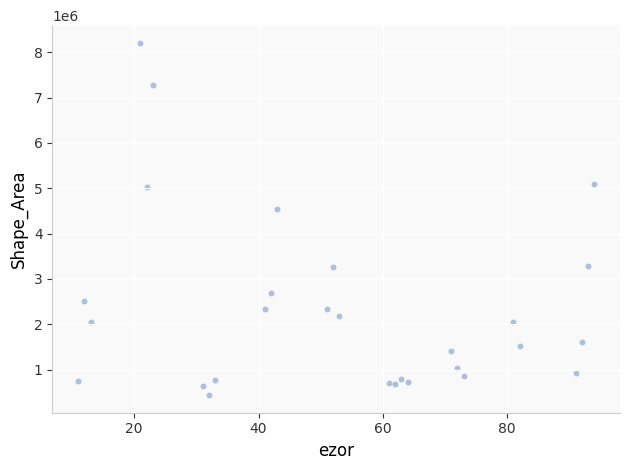

What is the range of X values (max minus min)?

83.0